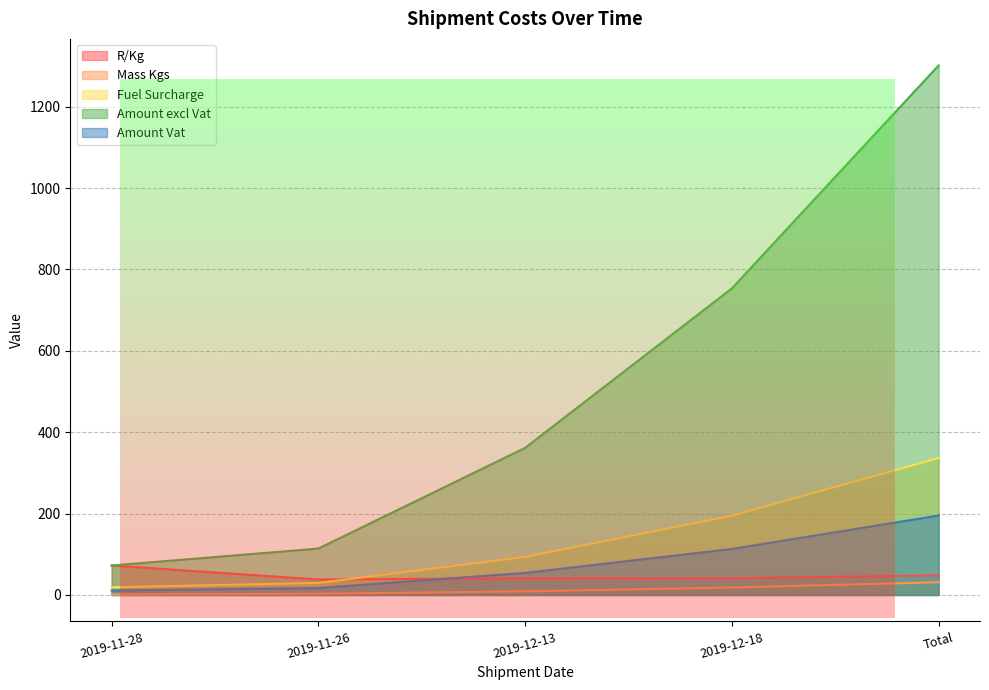

What are all the series names shown in the legend?

R/Kg, Mass Kgs, Fuel Surcharge, Amount excl Vat, Amount Vat